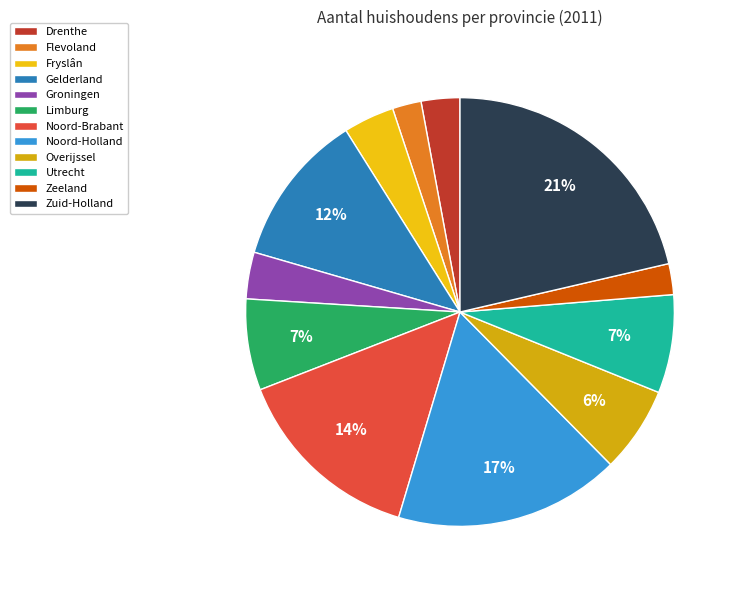

Rank the categories by value from highest to lowest.

Zuid-Holland, Noord-Holland, Noord-Brabant, Gelderland, Utrecht, Limburg, Overijssel, Fryslân, Groningen, Drenthe, Zeeland, Flevoland